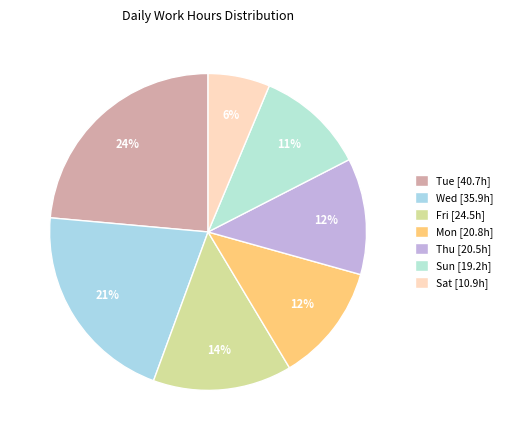

Count the number of slices in the pie.

7